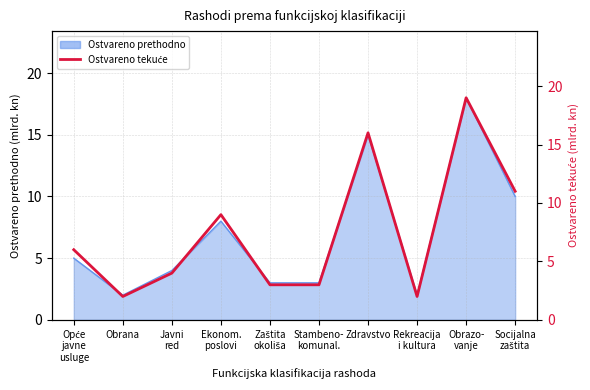

How many points are lower than both their immediate neighbors (excluding endpoints)?

2